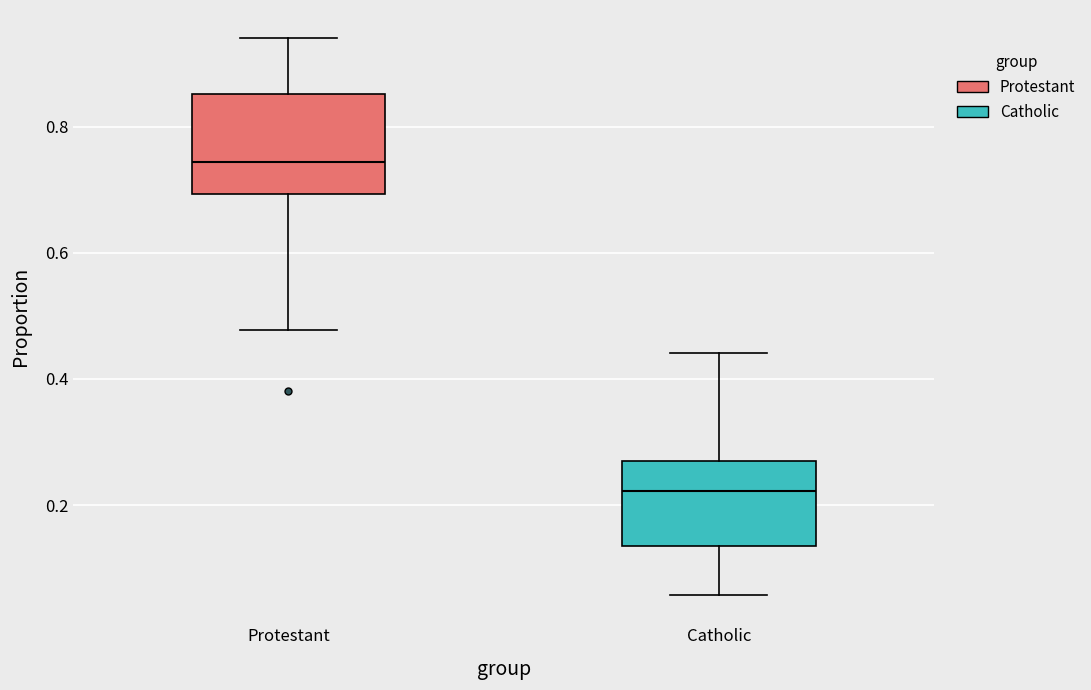

Reading left to right, transcribe this box plot: for each box, give where its median line is, the range the box spans, and where its two whiskers end, as read against the y-axis. The values are not printed on the chart, so give them approximately, as read against the axis.

Protestant: median 0.74, box 0.70 to 0.86, whiskers 0.48 to 0.94
Catholic: median 0.22, box 0.14 to 0.26, whiskers 0.06 to 0.44